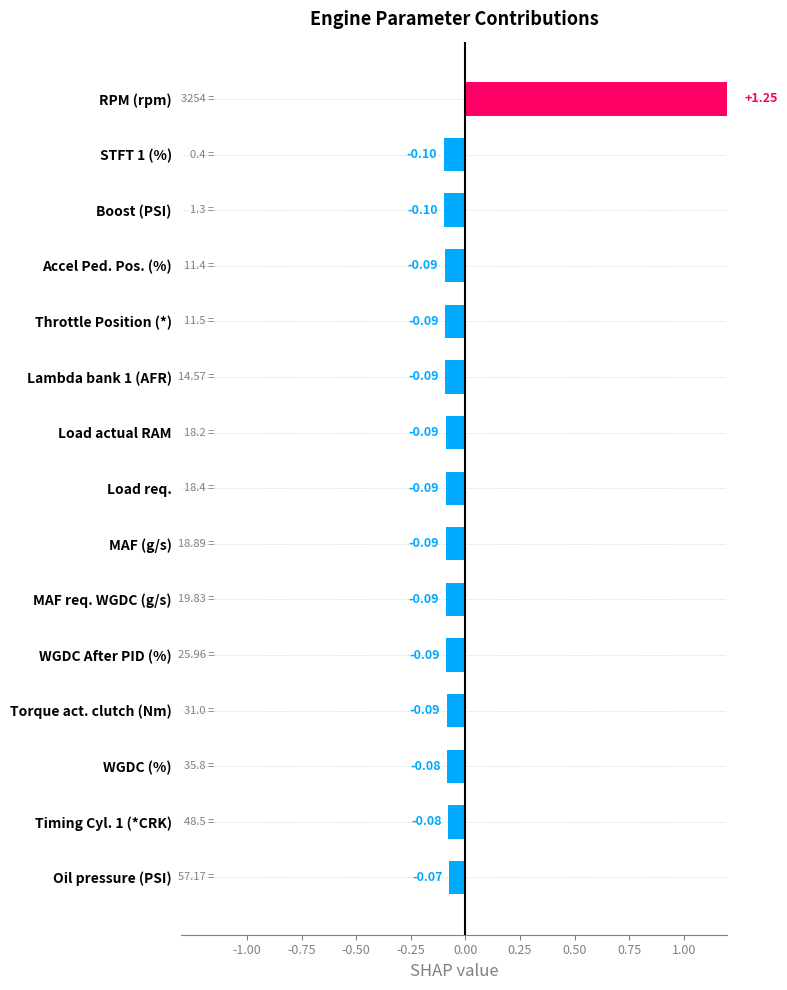

How many positive values are there?

1